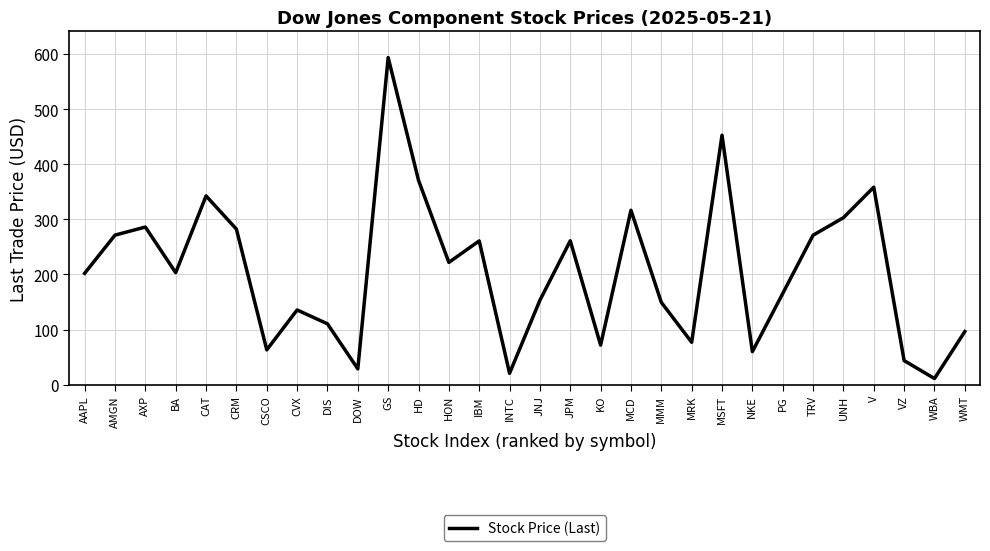

What is the sum of all values?

6183.8